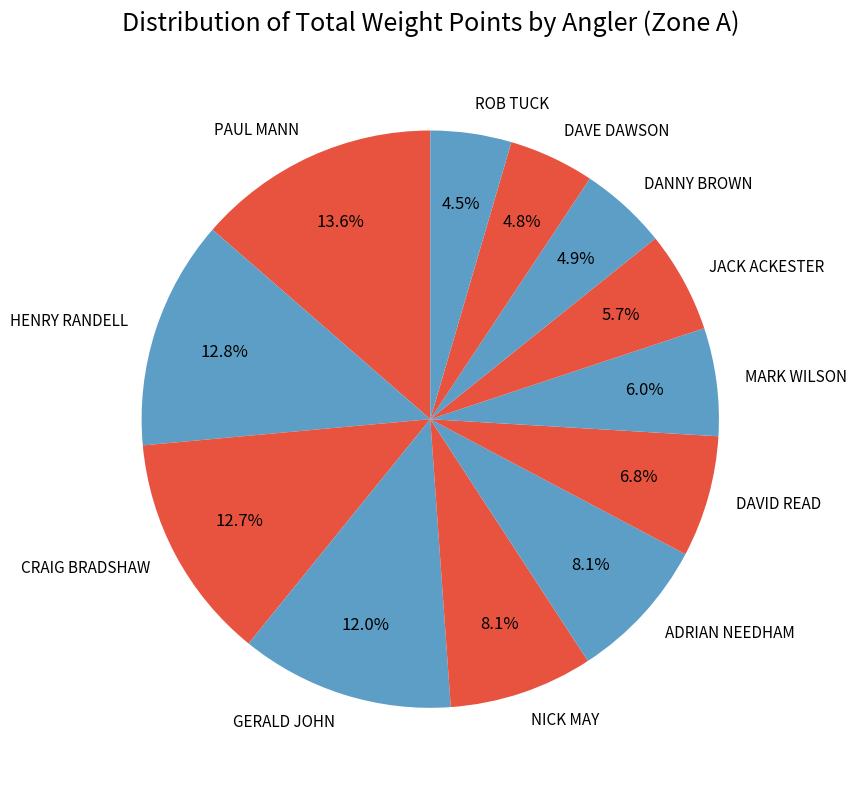

What percentage do DANNY BROWN and NICK MAY together represent?

13.0%